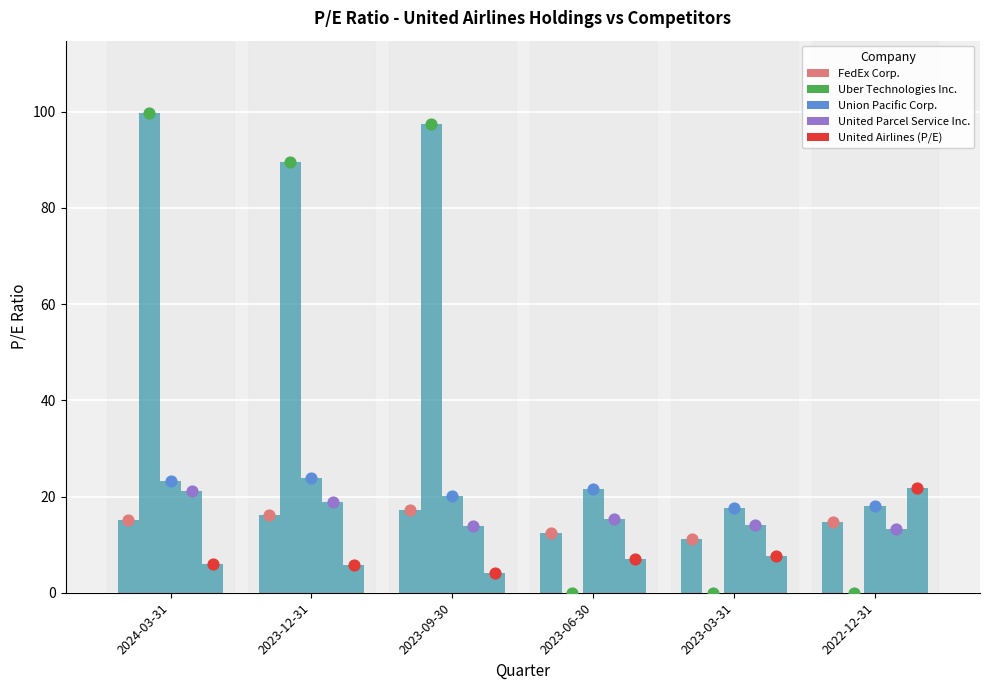

What is the total value across all series at 2023-03-31?

50.5